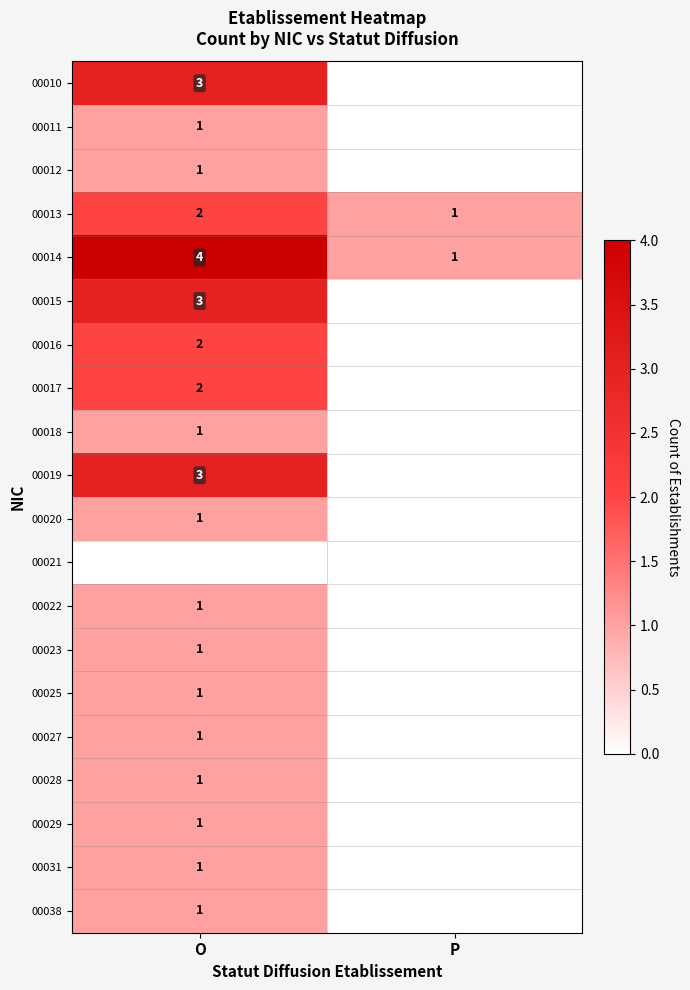

Is the value of 00013 at O greater than the value of 00020 at O?

Yes